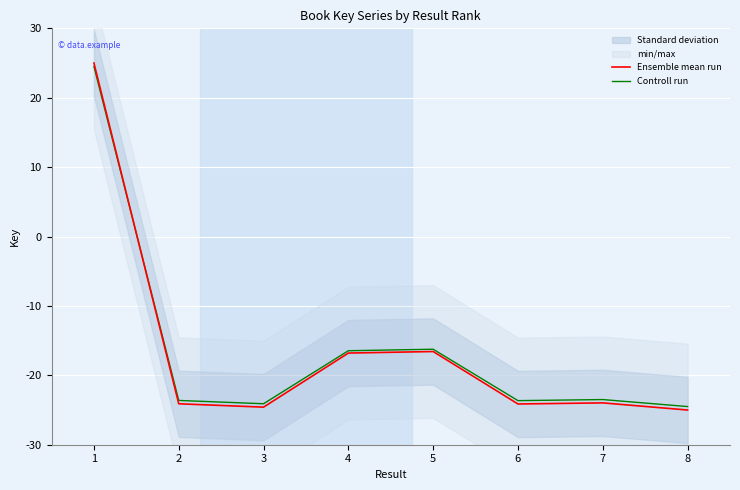

True or false: Ensemble mean run has a value of -12.2 at 7.

False